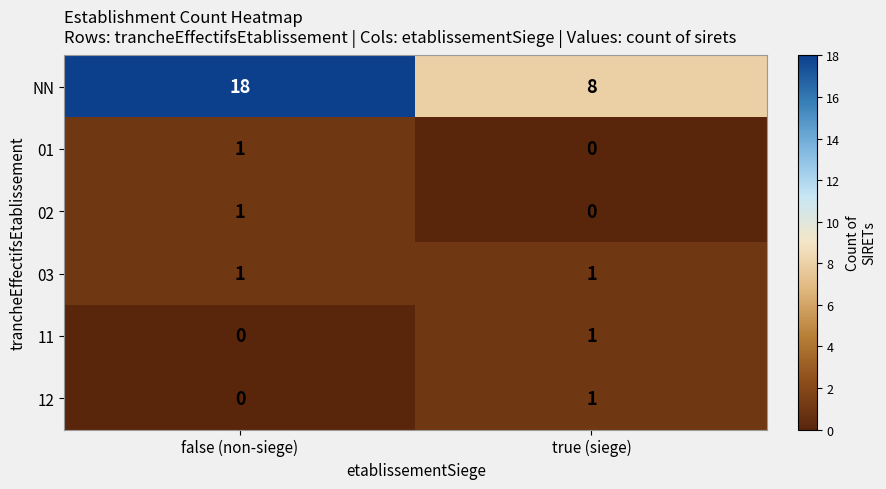

Reading left to right, extract all data points from this chart.

NN: false (non-siege)=18	true (siege)=8
01: false (non-siege)=1	true (siege)=0
02: false (non-siege)=1	true (siege)=0
03: false (non-siege)=1	true (siege)=1
11: false (non-siege)=0	true (siege)=1
12: false (non-siege)=0	true (siege)=1